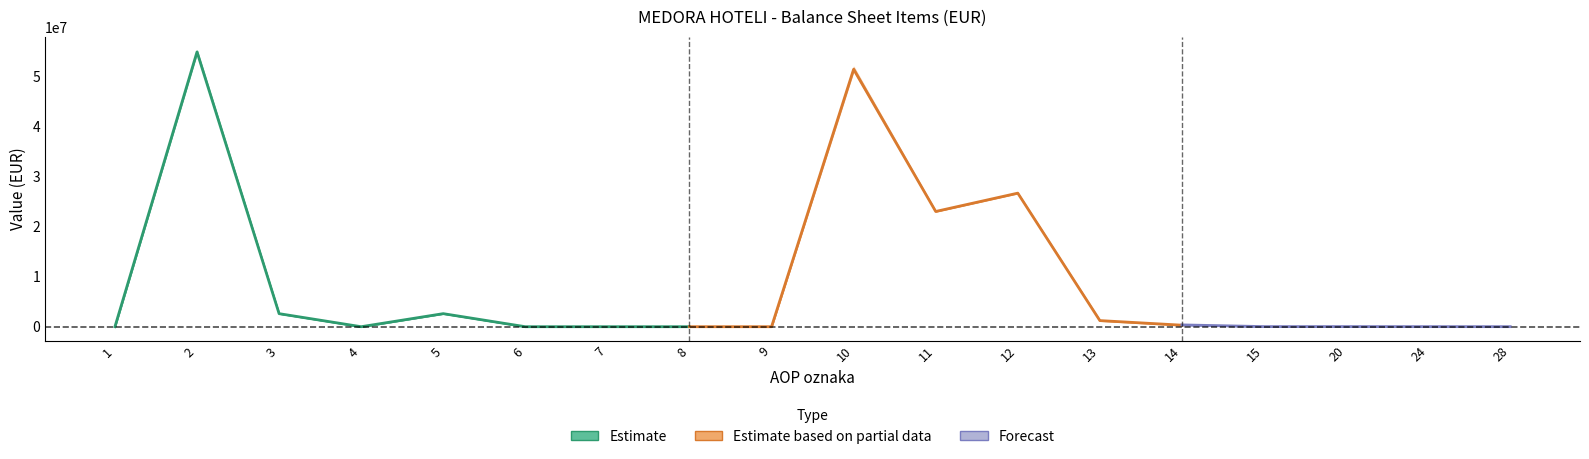

What is the approximate value of Partial_upper at 20, to the nearest 100?

26000